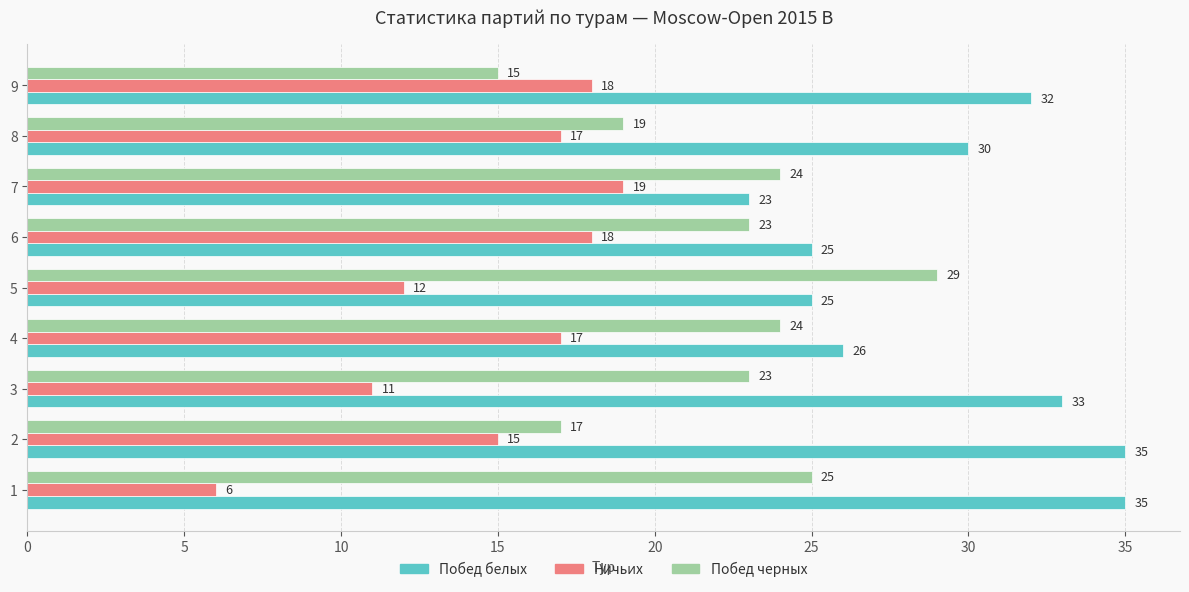

The Ничьих series shows 19 at 7. True or false?

True